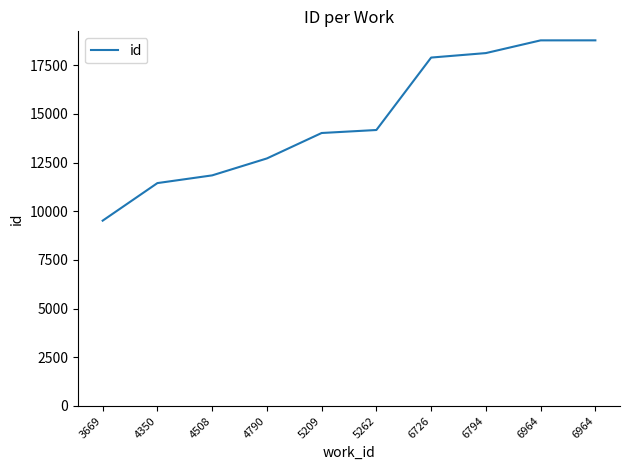

Which label corresponds to the largest value in the chart?

6964